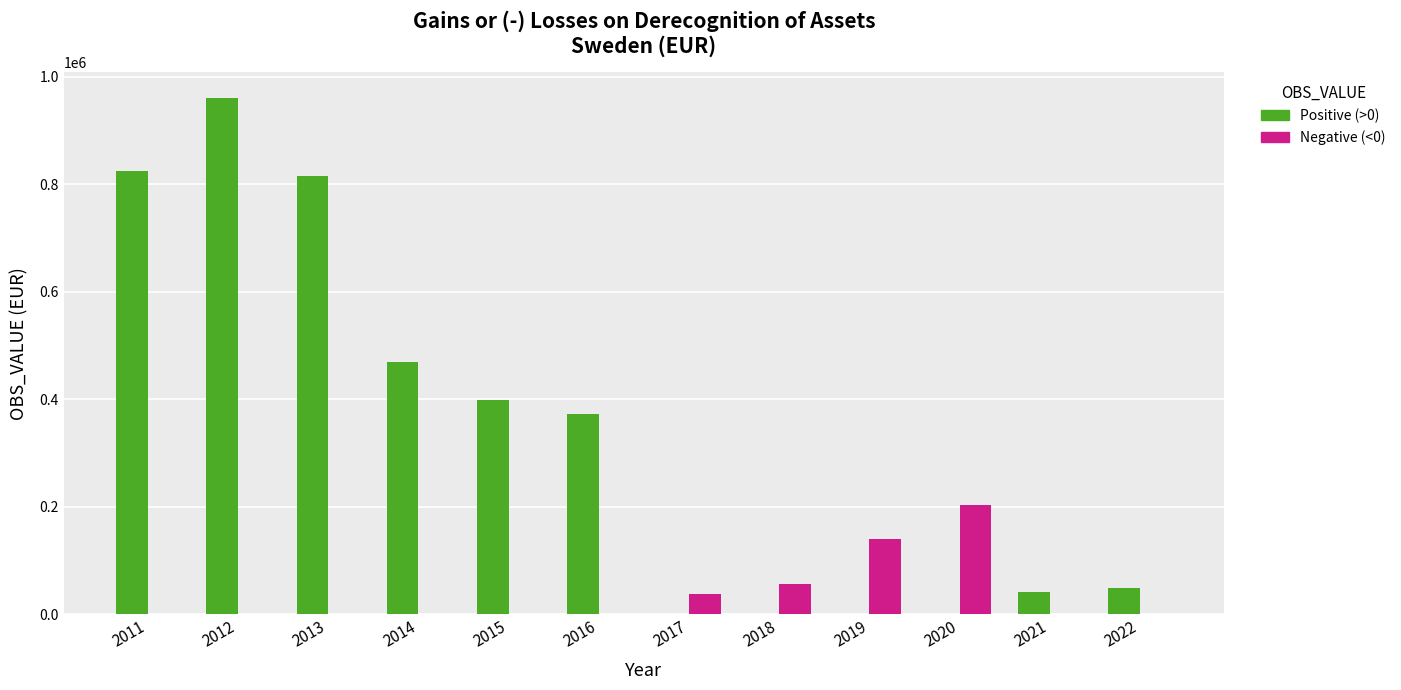

Reading right to left, what are all the values shown in this chart?

Positive (>0): 48695	41088	0	0	0	0	372364	398500	469666	814257	960412	824532
Negative (<0): 0	0	203209	139665	56638	37174	0	0	0	0	0	0